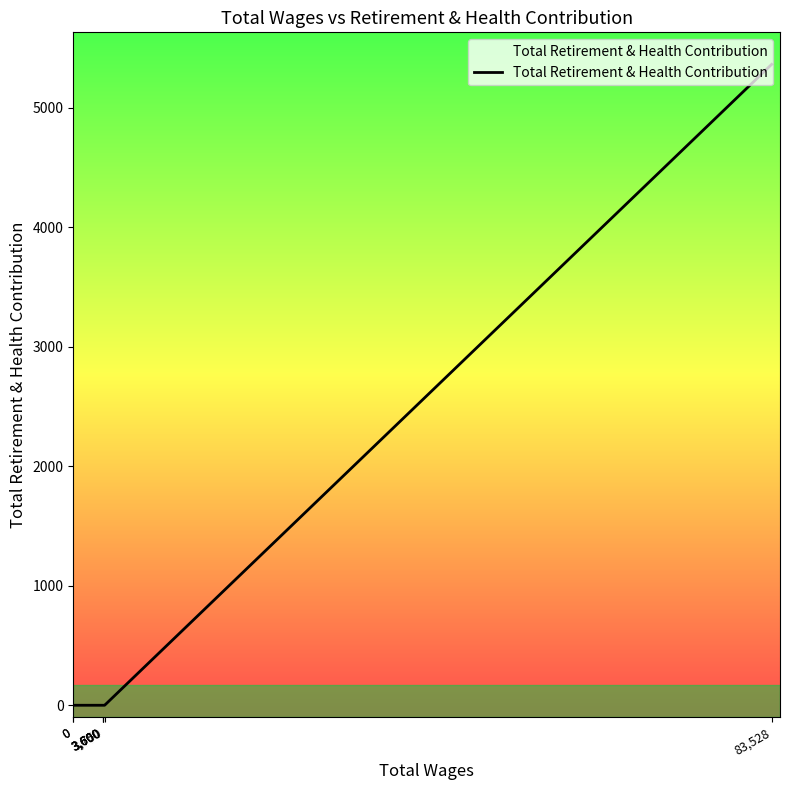

Reading left to right, what are all the values shown in this chart?

0	0	0	0	0	0	5361